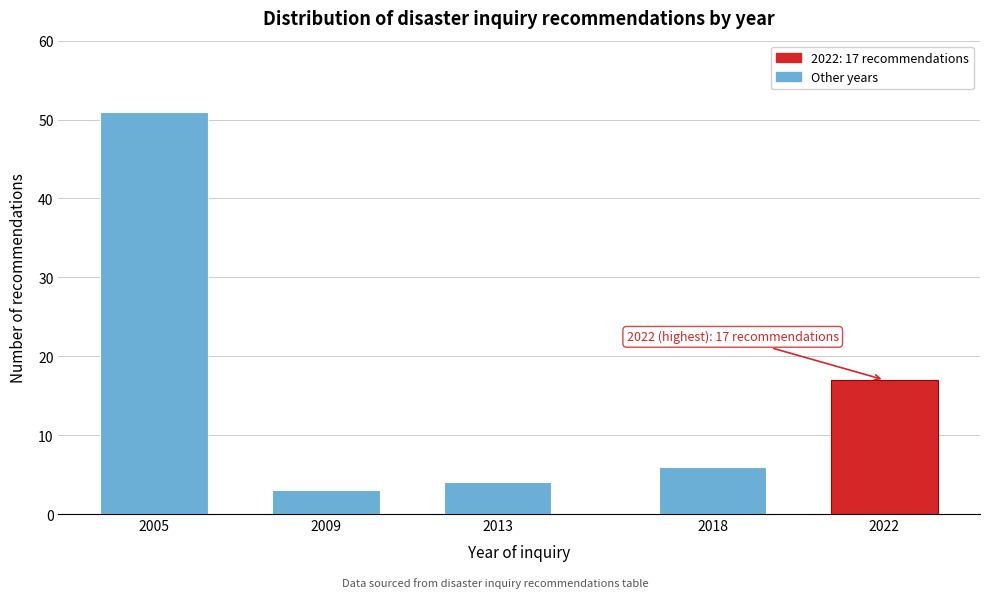

Reading right to left, transcribe all the data shown in this chart.

17	6	4	3	51